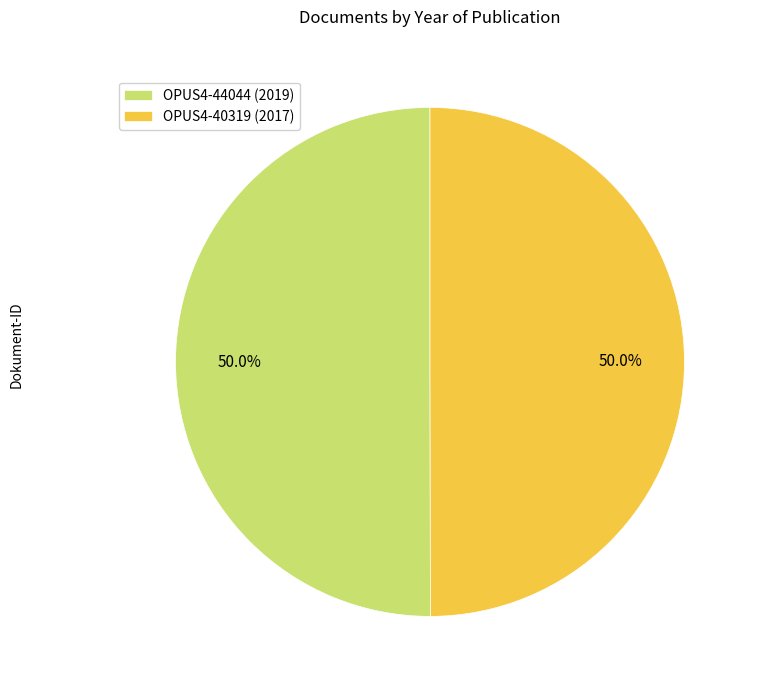

How many slices are in this pie chart?

2